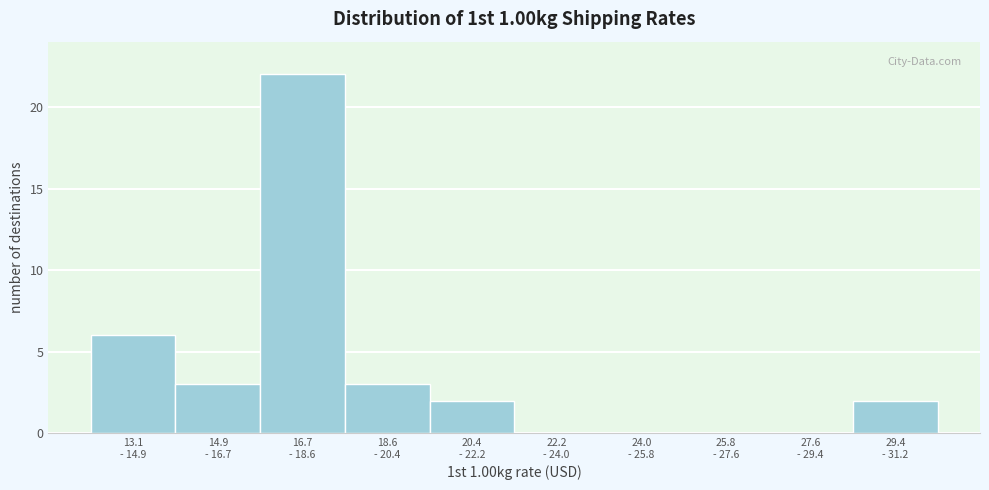

What is the sum of all values?

38